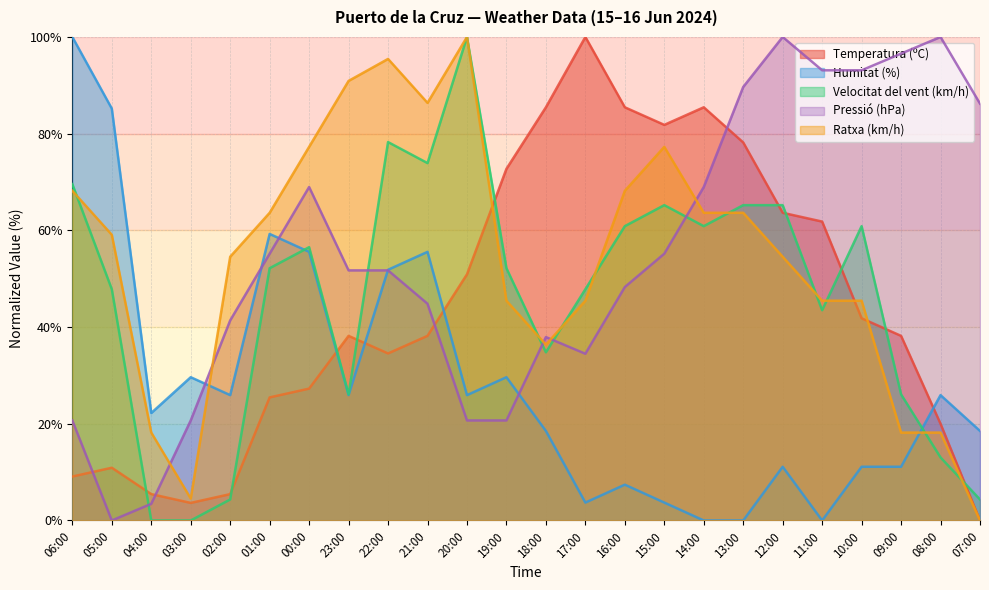

Reading left to right, what are all the values shown in this chart?

Temperatura (ºC): 06:00=9.1	05:00=10.9	04:00=5.5	03:00=3.6	02:00=5.5	01:00=25.5	00:00=27.3	23:00=38.2	22:00=34.5	21:00=38.2	20:00=50.9	19:00=72.7	18:00=85.5	17:00=100.0	16:00=85.5	15:00=81.8	14:00=85.5	13:00=78.2	12:00=63.6	11:00=61.8	10:00=41.8	09:00=38.2	08:00=20.0	07:00=0.0
Humitat (%): 06:00=100.0	05:00=85.2	04:00=22.2	03:00=29.6	02:00=25.9	01:00=59.3	00:00=55.6	23:00=25.9	22:00=51.9	21:00=55.6	20:00=25.9	19:00=29.6	18:00=18.5	17:00=3.7	16:00=7.4	15:00=3.7	14:00=0.0	13:00=0.0	12:00=11.1	11:00=0.0	10:00=11.1	09:00=11.1	08:00=25.9	07:00=18.5
Velocitat del vent (km/h): 06:00=69.6	05:00=47.8	04:00=0.0	03:00=0.0	02:00=4.3	01:00=52.2	00:00=56.5	23:00=26.1	22:00=78.3	21:00=73.9	20:00=100.0	19:00=52.2	18:00=34.8	17:00=47.8	16:00=60.9	15:00=65.2	14:00=60.9	13:00=65.2	12:00=65.2	11:00=43.5	10:00=60.9	09:00=26.1	08:00=13.0	07:00=4.3
Pressió (hPa): 06:00=20.7	05:00=0.0	04:00=3.4	03:00=20.7	02:00=41.4	01:00=55.2	00:00=69.0	23:00=51.7	22:00=51.7	21:00=44.8	20:00=20.7	19:00=20.7	18:00=37.9	17:00=34.5	16:00=48.3	15:00=55.2	14:00=69.0	13:00=89.7	12:00=100.0	11:00=93.1	10:00=93.1	09:00=96.6	08:00=100.0	07:00=86.2
Ratxa (km/h): 06:00=68.2	05:00=59.1	04:00=18.2	03:00=4.5	02:00=54.5	01:00=63.6	00:00=77.3	23:00=90.9	22:00=95.5	21:00=86.4	20:00=100.0	19:00=45.5	18:00=36.4	17:00=45.5	16:00=68.2	15:00=77.3	14:00=63.6	13:00=63.6	12:00=54.5	11:00=45.5	10:00=45.5	09:00=18.2	08:00=18.2	07:00=0.0